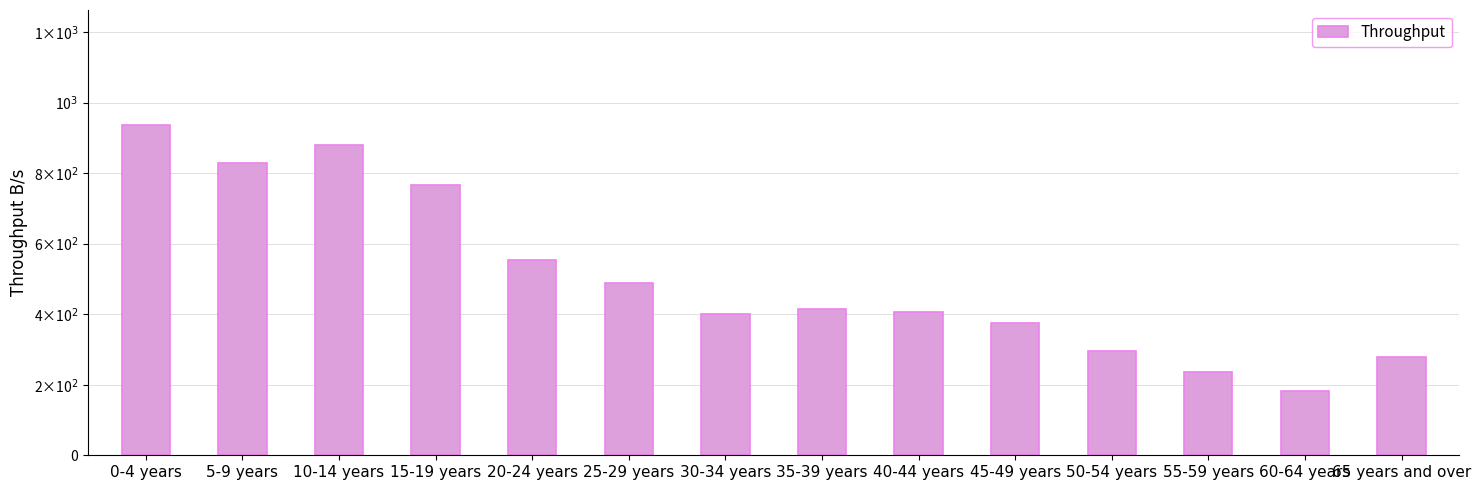

Are the bars horizontal?

No